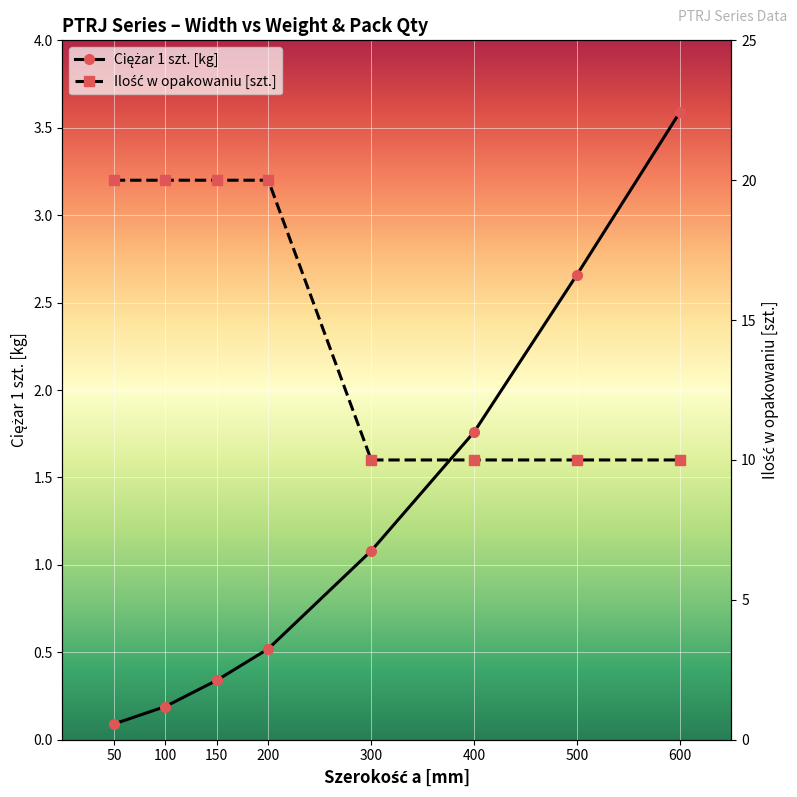

Which category has the lowest value in the Ilość w opakowaniu [szt.] series?

300